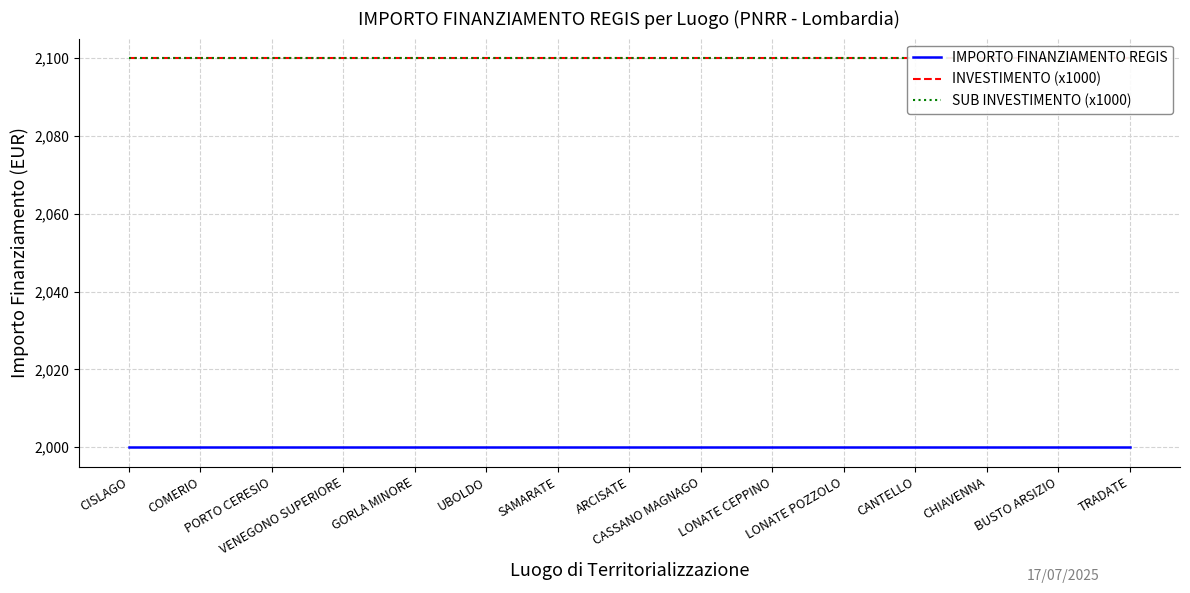

The value of SUB INVESTIMENTO (x1000) at VENEGONO SUPERIORE is 603. True or false?

False